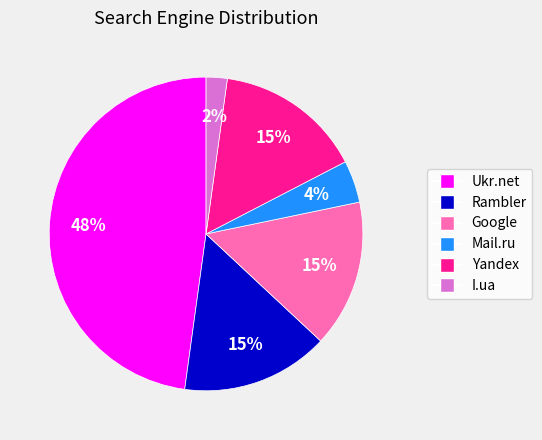

How many segments does this pie chart have?

6